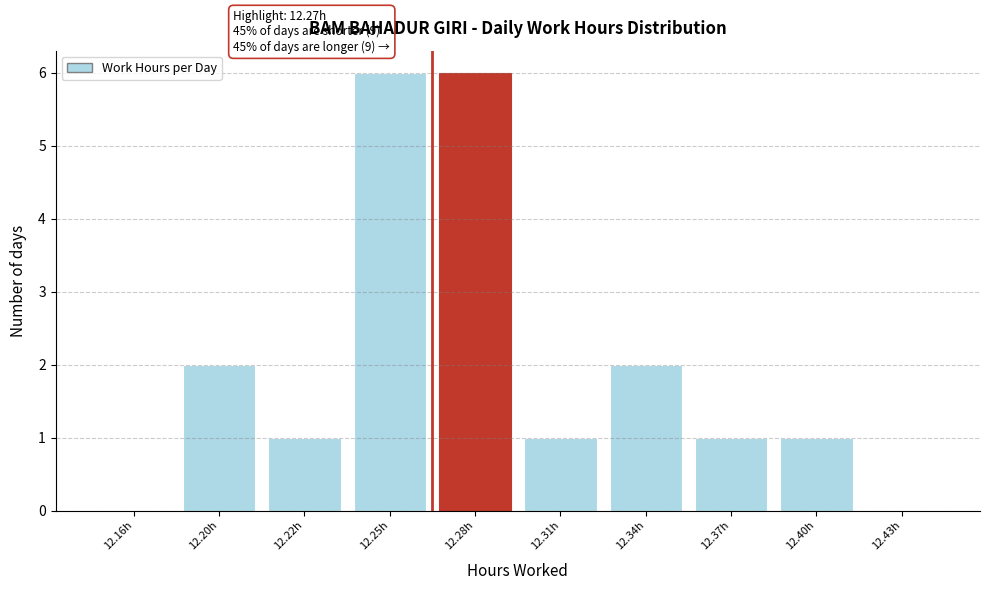

Reading right to left, what are all the values shown in this chart?

12.43h=0	12.40h=1	12.37h=1	12.34h=2	12.31h=1	12.28h=6	12.25h=6	12.22h=1	12.20h=2	12.16h=0